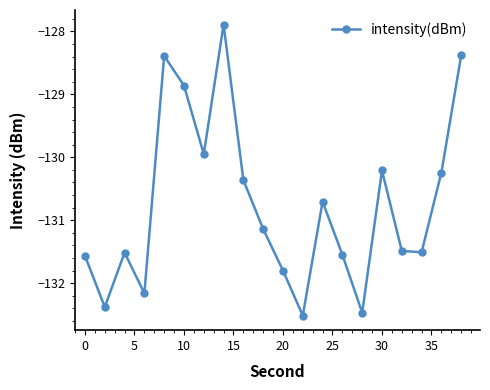

What is the smallest value displayed?

-132.5